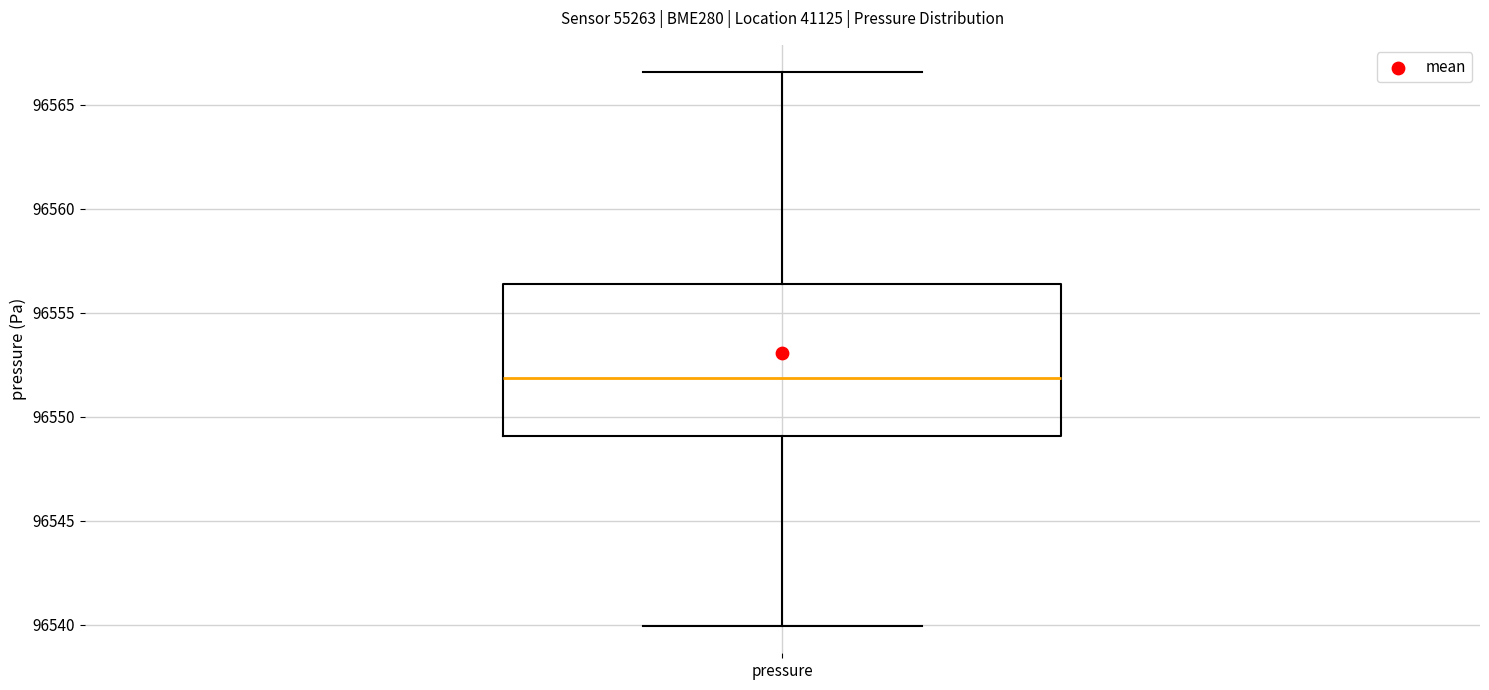

Where is the lower edge of the box for pressure on the y-axis? The values are not printed on the chart, so give them approximately, as read against the axis.

96549.0